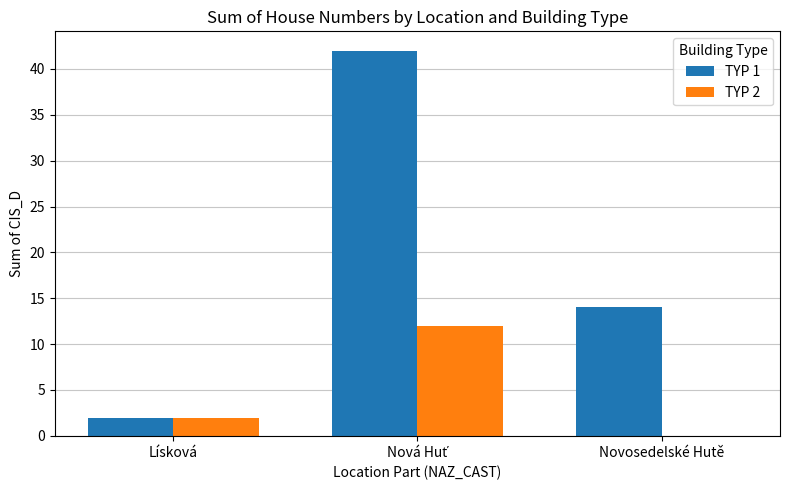

What is the maximum value shown in the chart?

42